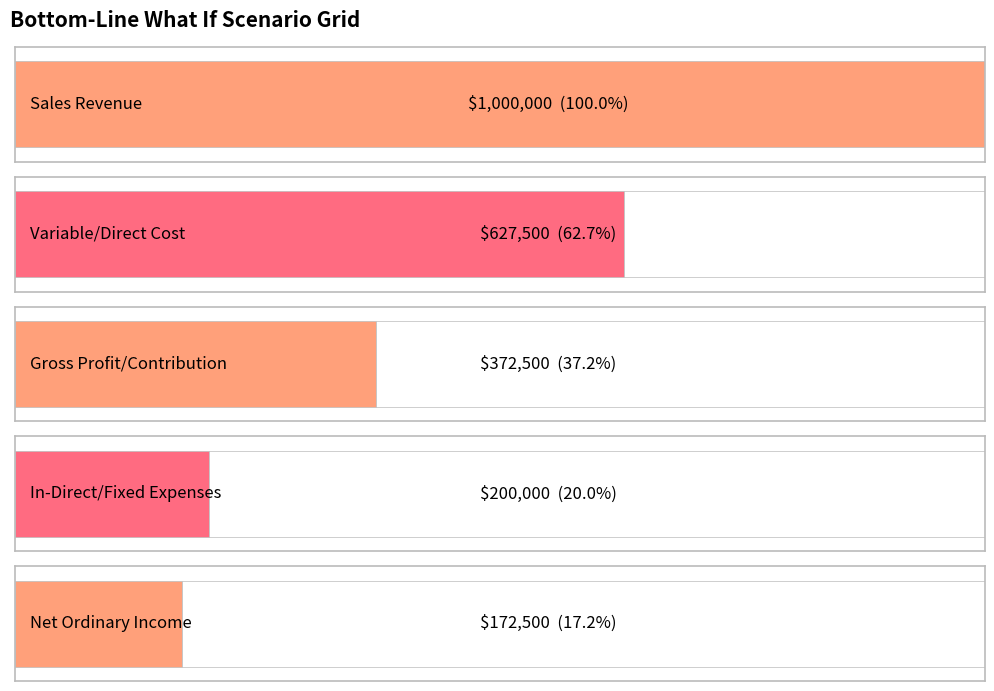

List the labels in order of value, smallest first.

Net Ordinary Income, In-Direct/Fixed Expenses, Gross Profit/Contribution, Variable/Direct Cost, Sales Revenue